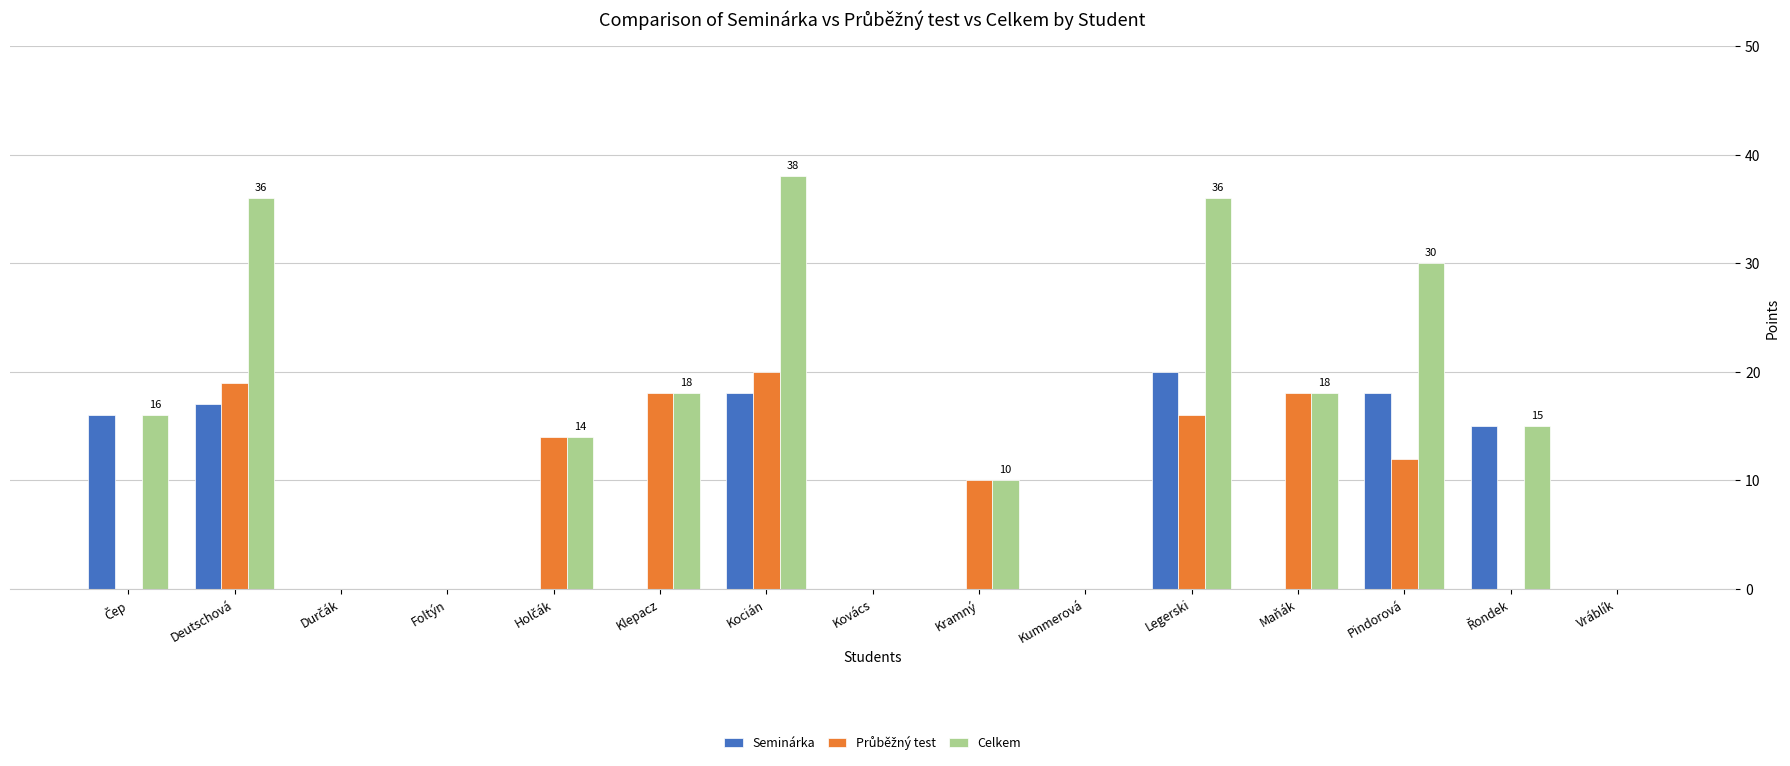

What is the sum of all Seminárka values?

104